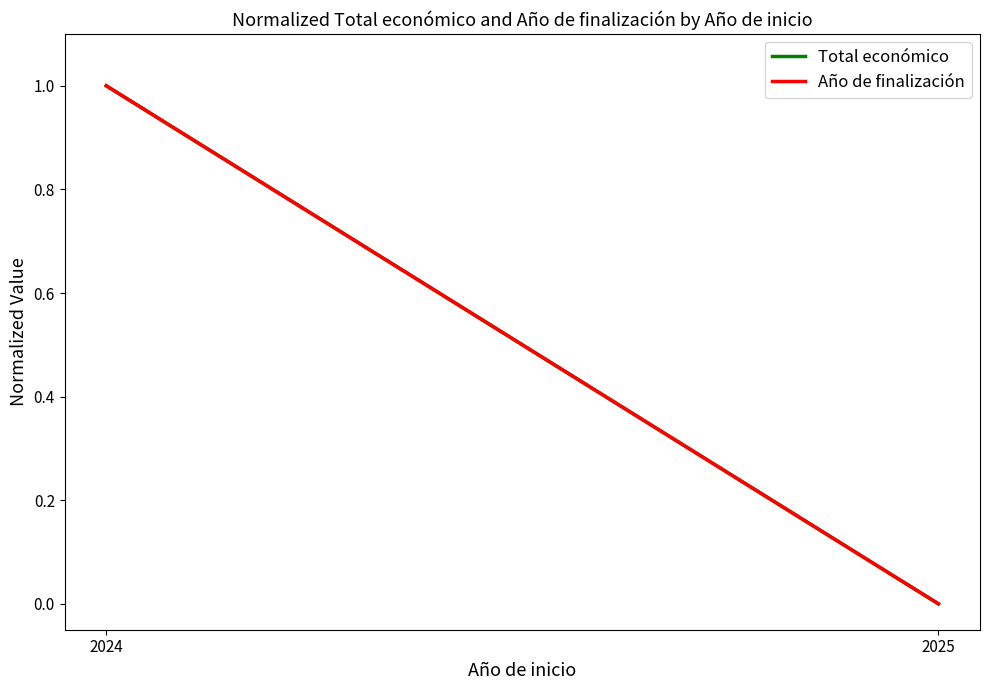

What is the maximum value for Total económico?

1